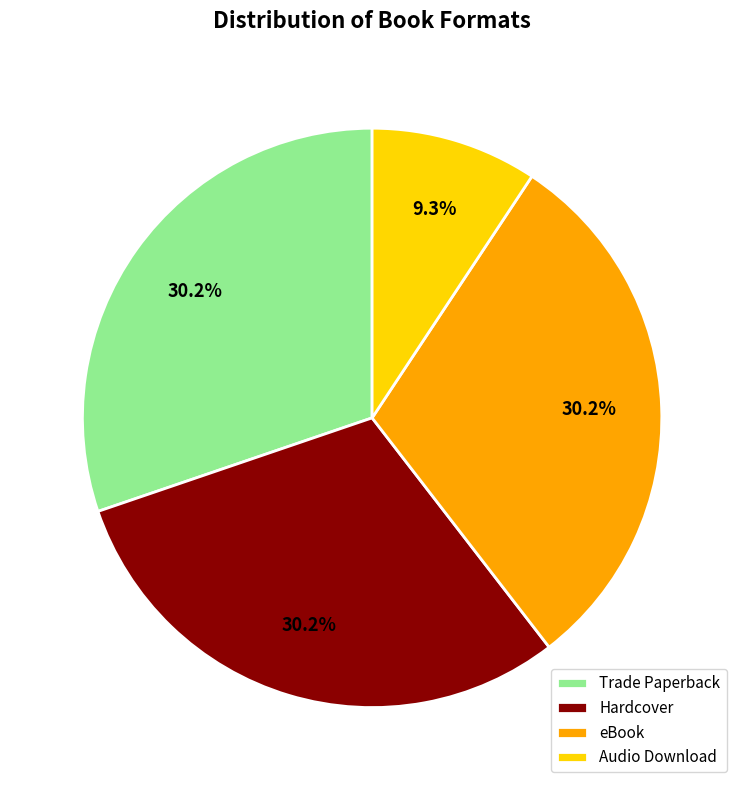

To the nearest percent, what percentage of the pie is eBook?

30%